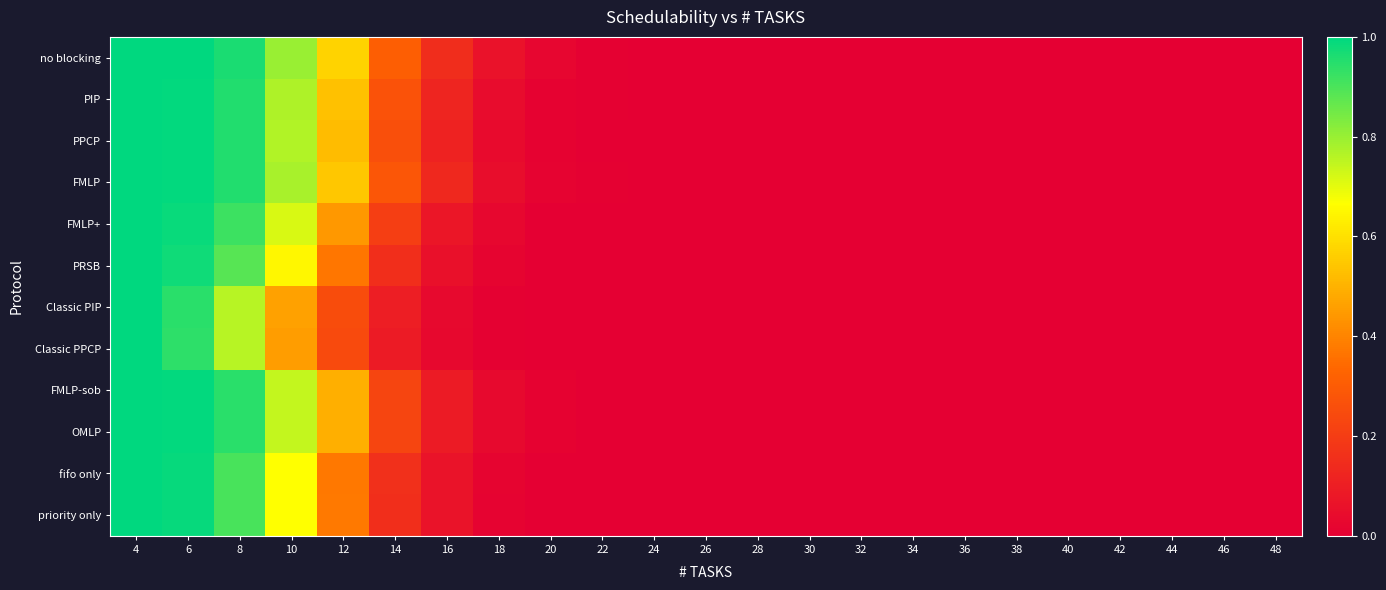

How many data points does each series have?

23